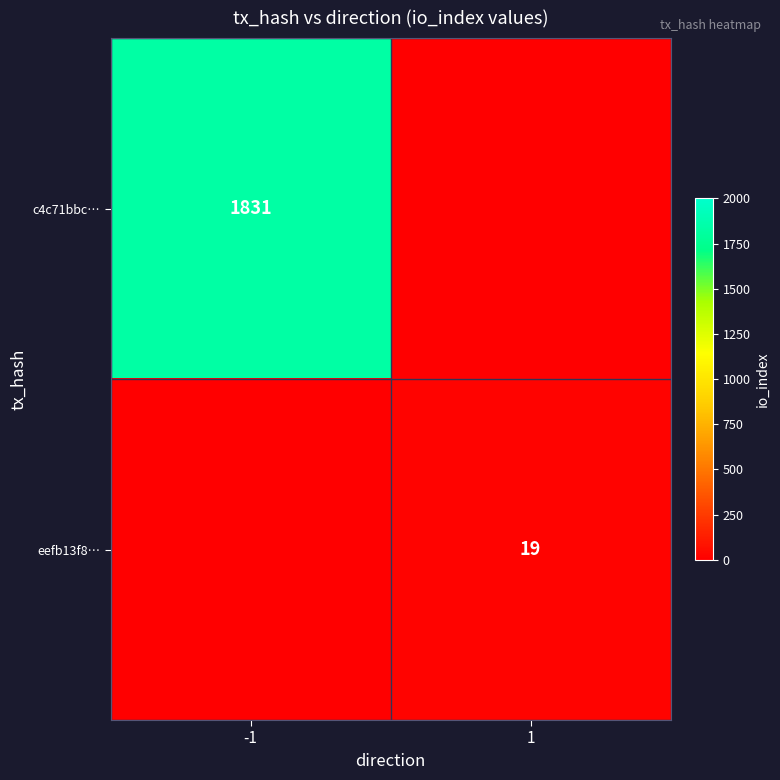

Which category has the lowest value across all series?

1